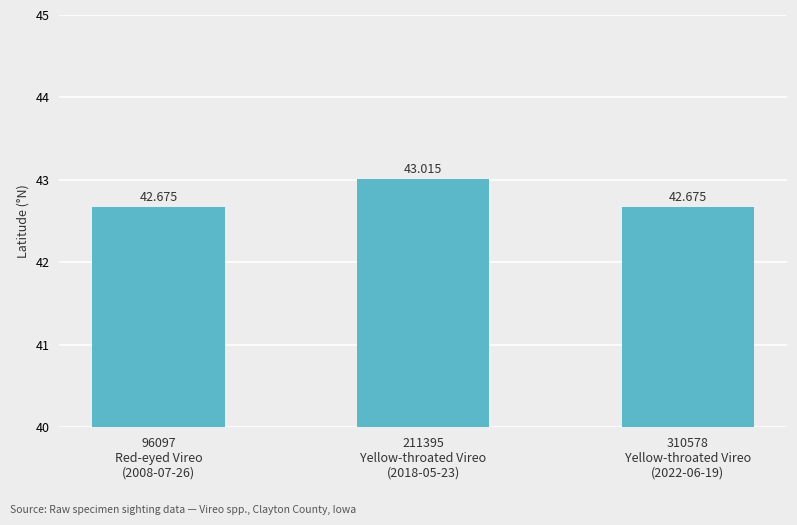

Reading right to left, extract all data points from this chart.

310578
Yellow-throated Vireo
(2022-06-19)=42.7	211395
Yellow-throated Vireo
(2018-05-23)=43.0	96097
Red-eyed Vireo
(2008-07-26)=42.7